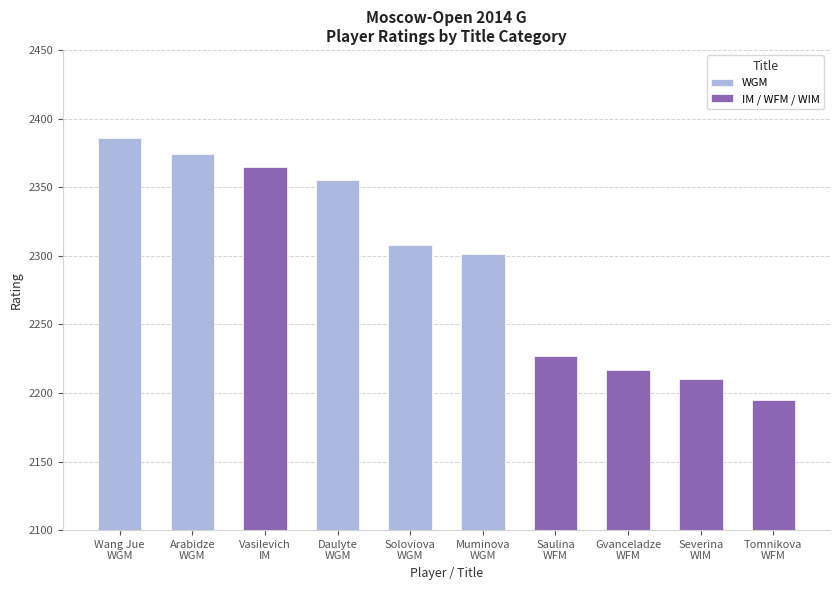

Which series has the largest range (max minus min)?

IM / WFM / WIM